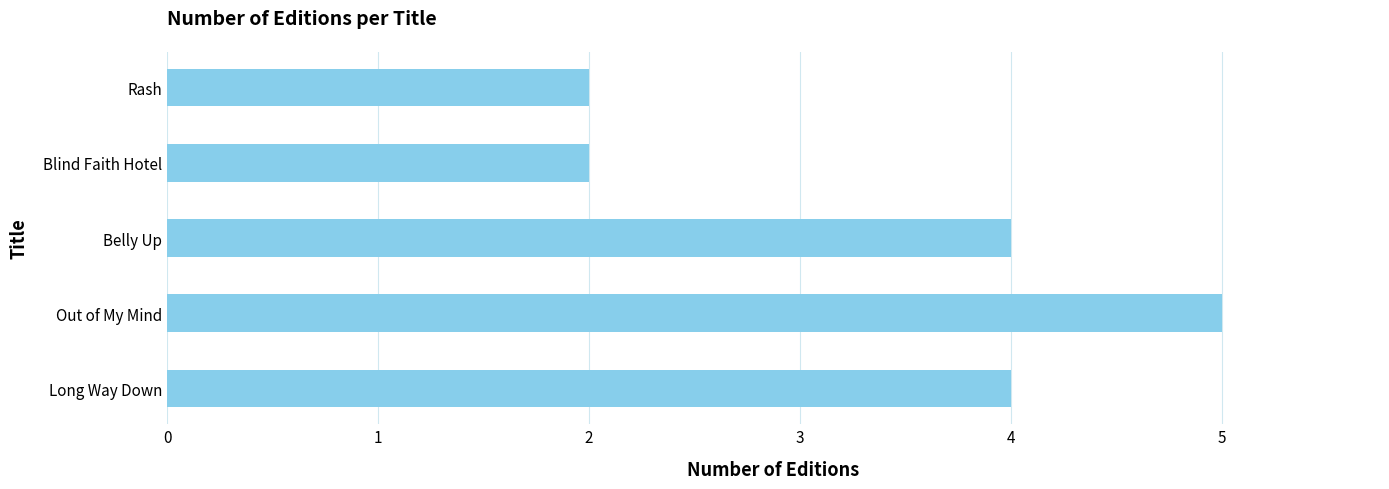

Reading bottom to top, transcribe all the data shown in this chart.

Long Way Down=4	Out of My Mind=5	Belly Up=4	Blind Faith Hotel=2	Rash=2